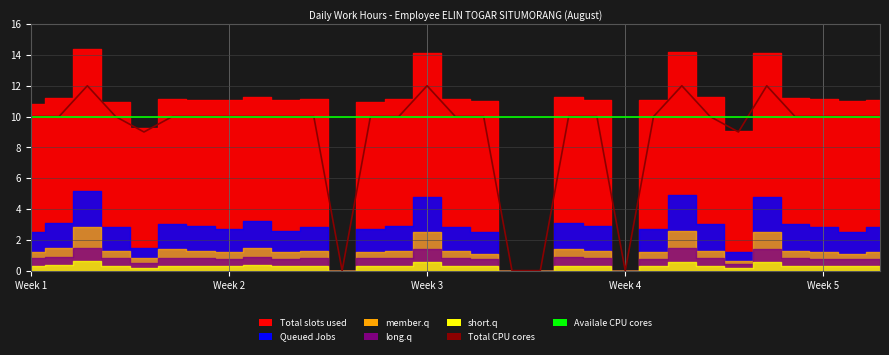

Count the number of categories in the chart.

31